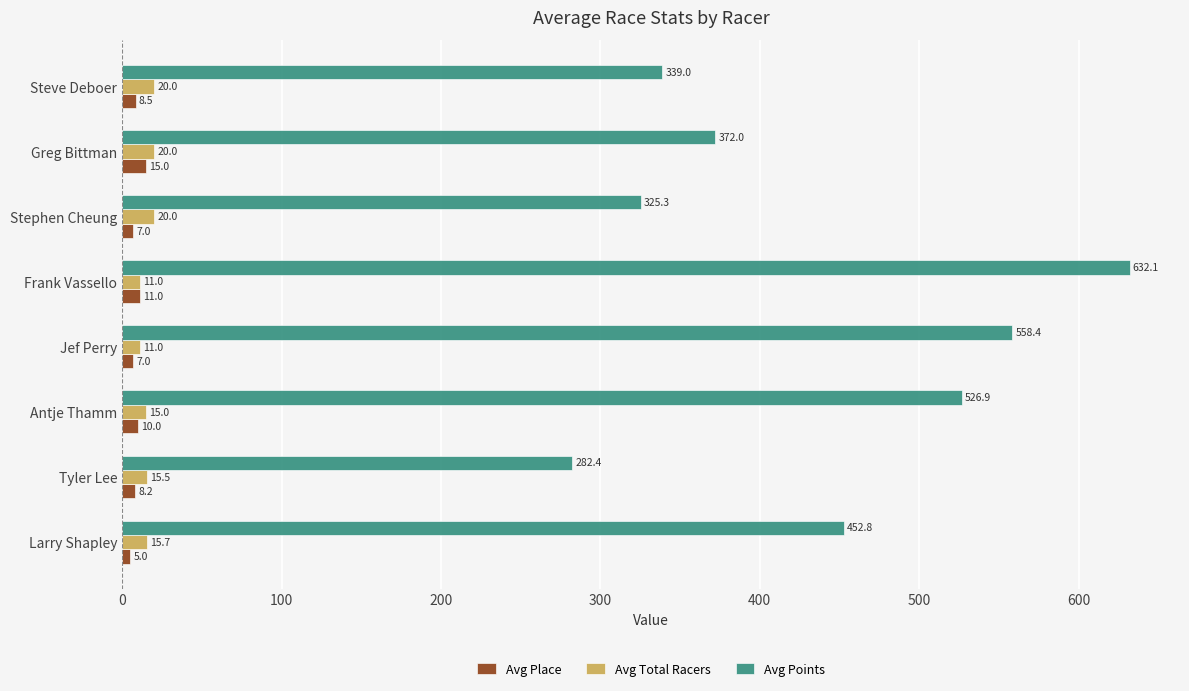

Which series has the largest total across all categories?

Avg Points